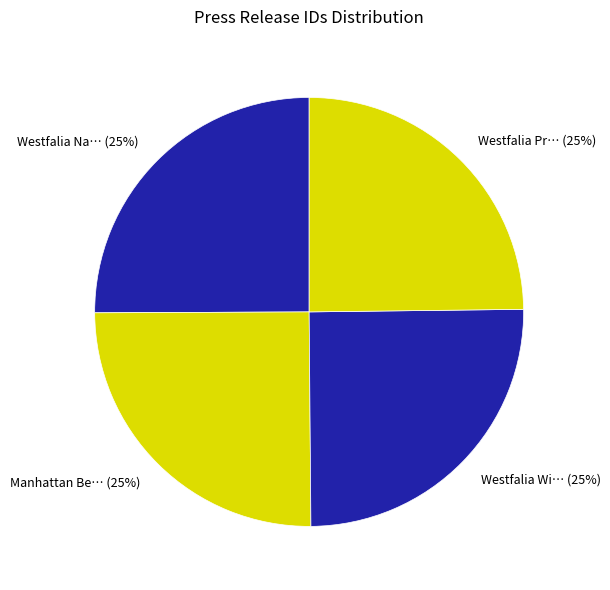

Which slice is the largest?

Westfalia Named a Winner